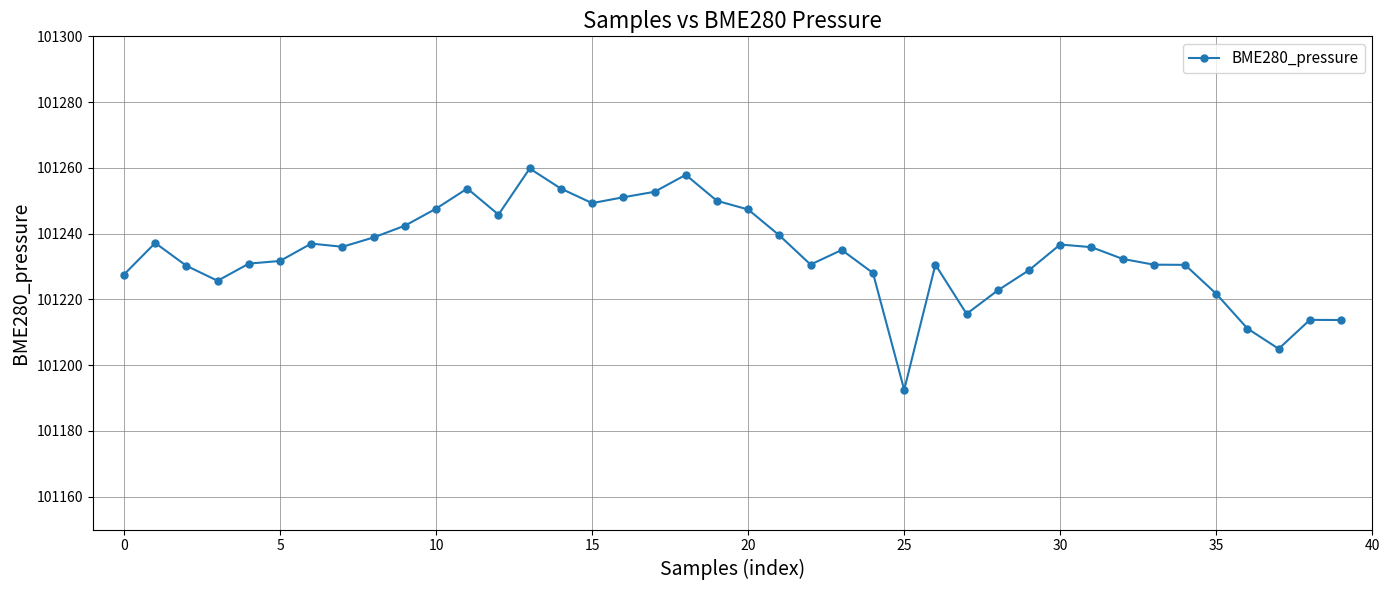

What is the difference between the maximum and second lowest values?

54.8